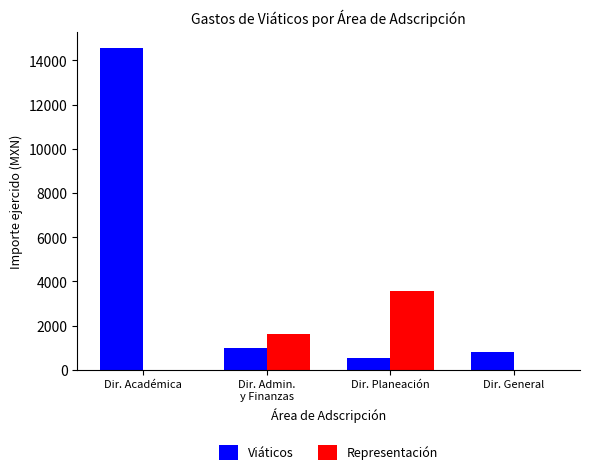

Which series has the largest total across all categories?

Viáticos